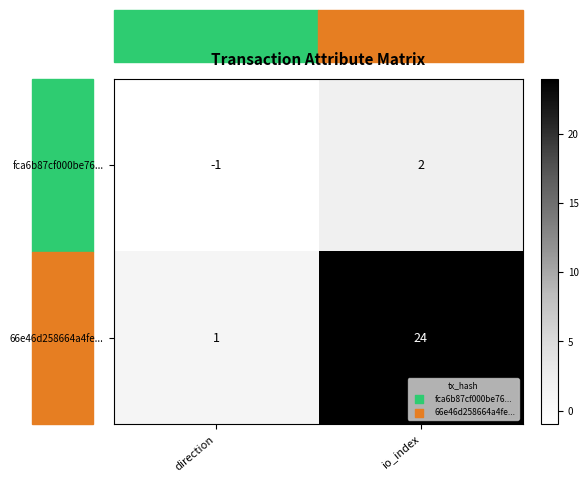

Which category has the highest value across all series?

io_index